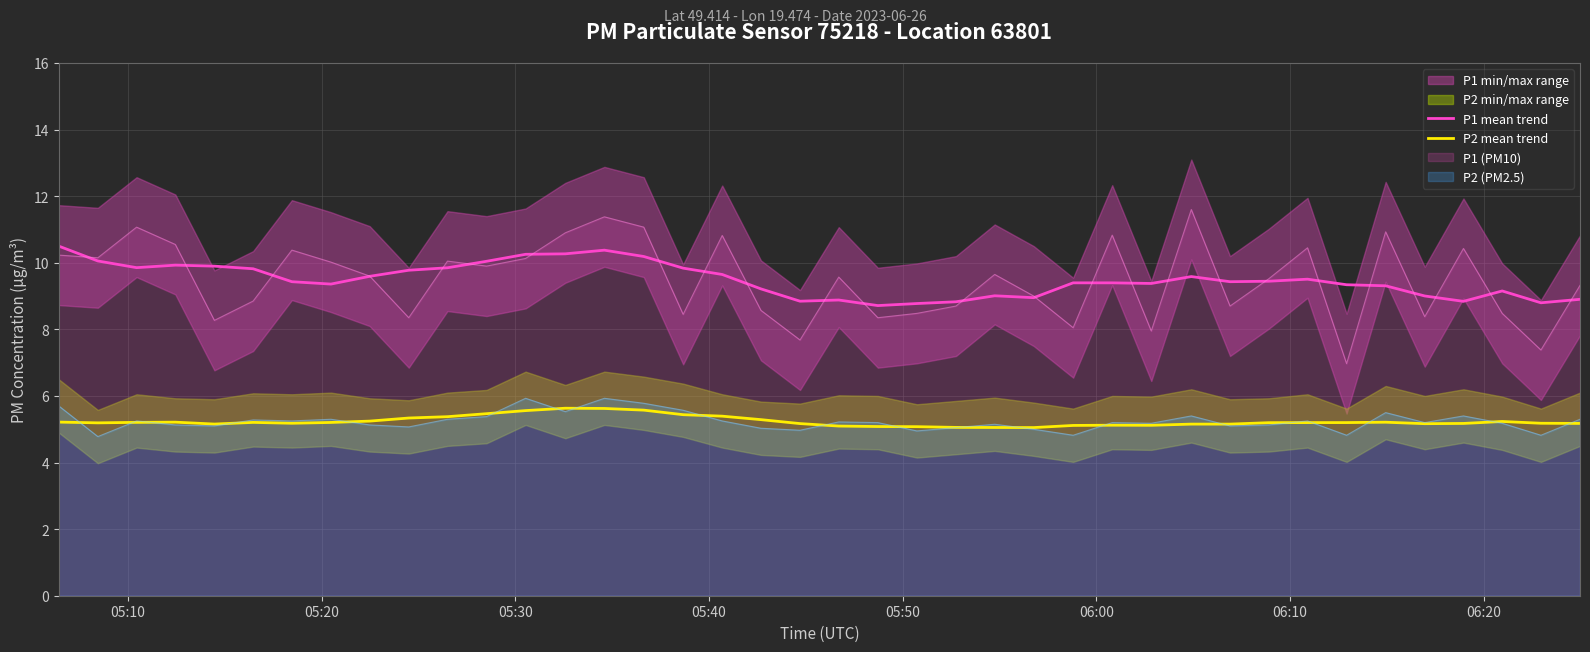

What is the highest value of the P2 (PM2.5) series?

5.9